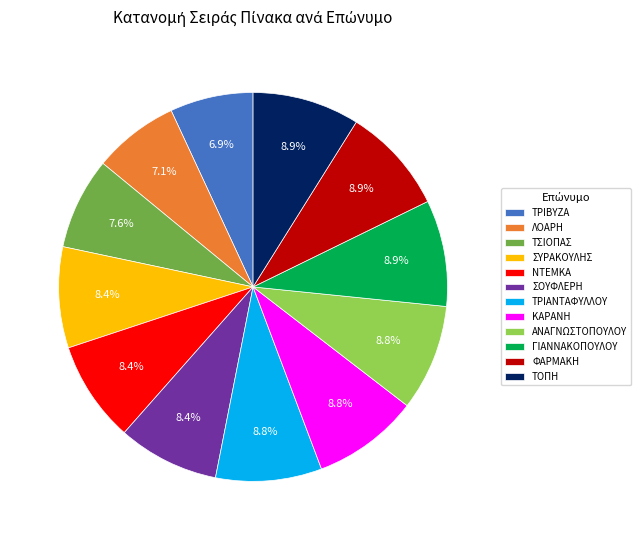

What is the total percentage of ΤΟΠΗ and ΤΡΙΑΝΤΑΦΥΛΛΟΥ?

17.7%